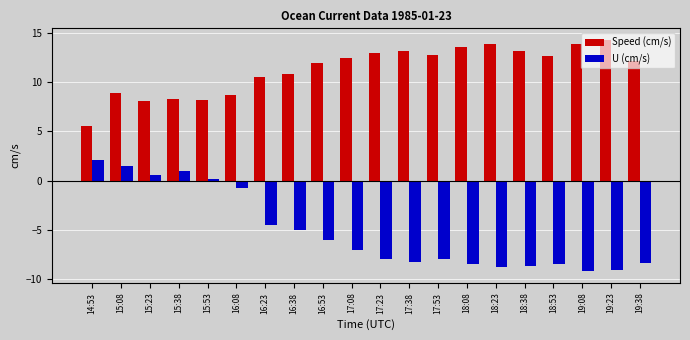

How many groups of bars are there?

20